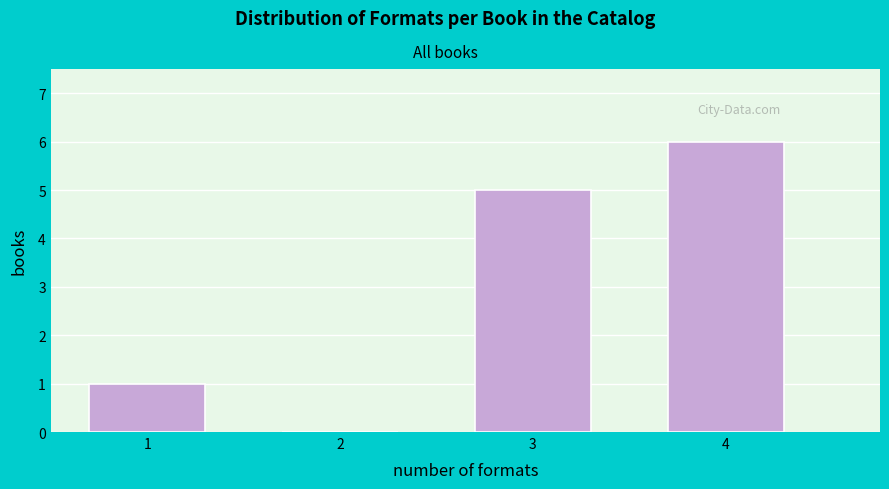

Reading left to right, transcribe all the data shown in this chart.

1=1	2=0	3=5	4=6